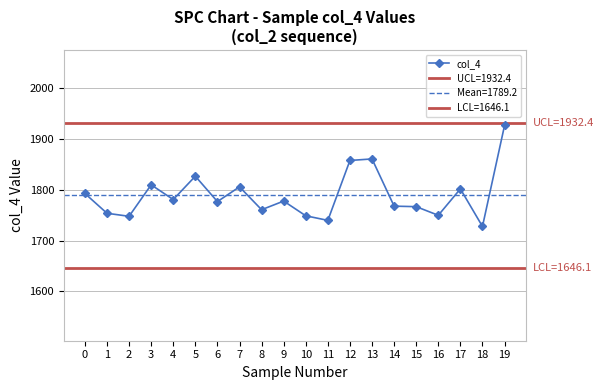

Is this an area chart (filled region under the line)?

No